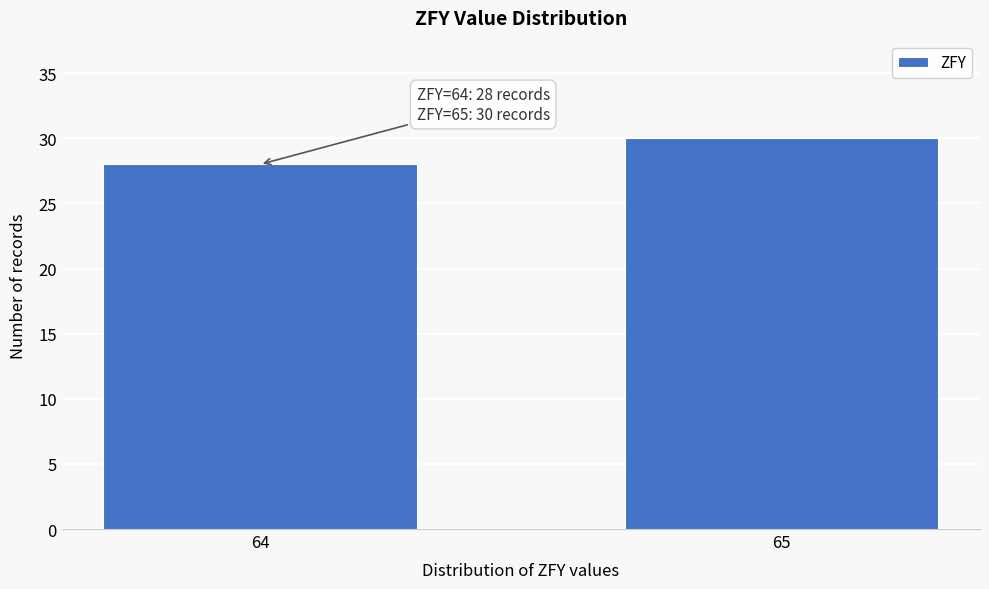

Reading left to right, list all the values displayed in this chart.

28	30